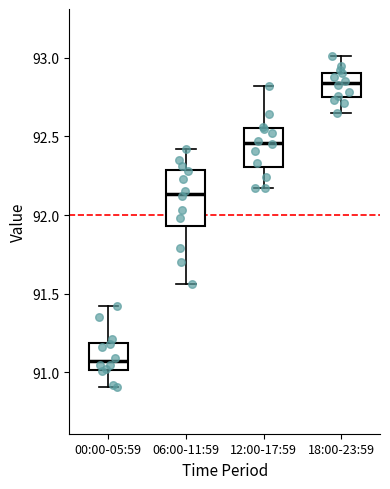

Which box has the lowest median line?

00:00-05:59